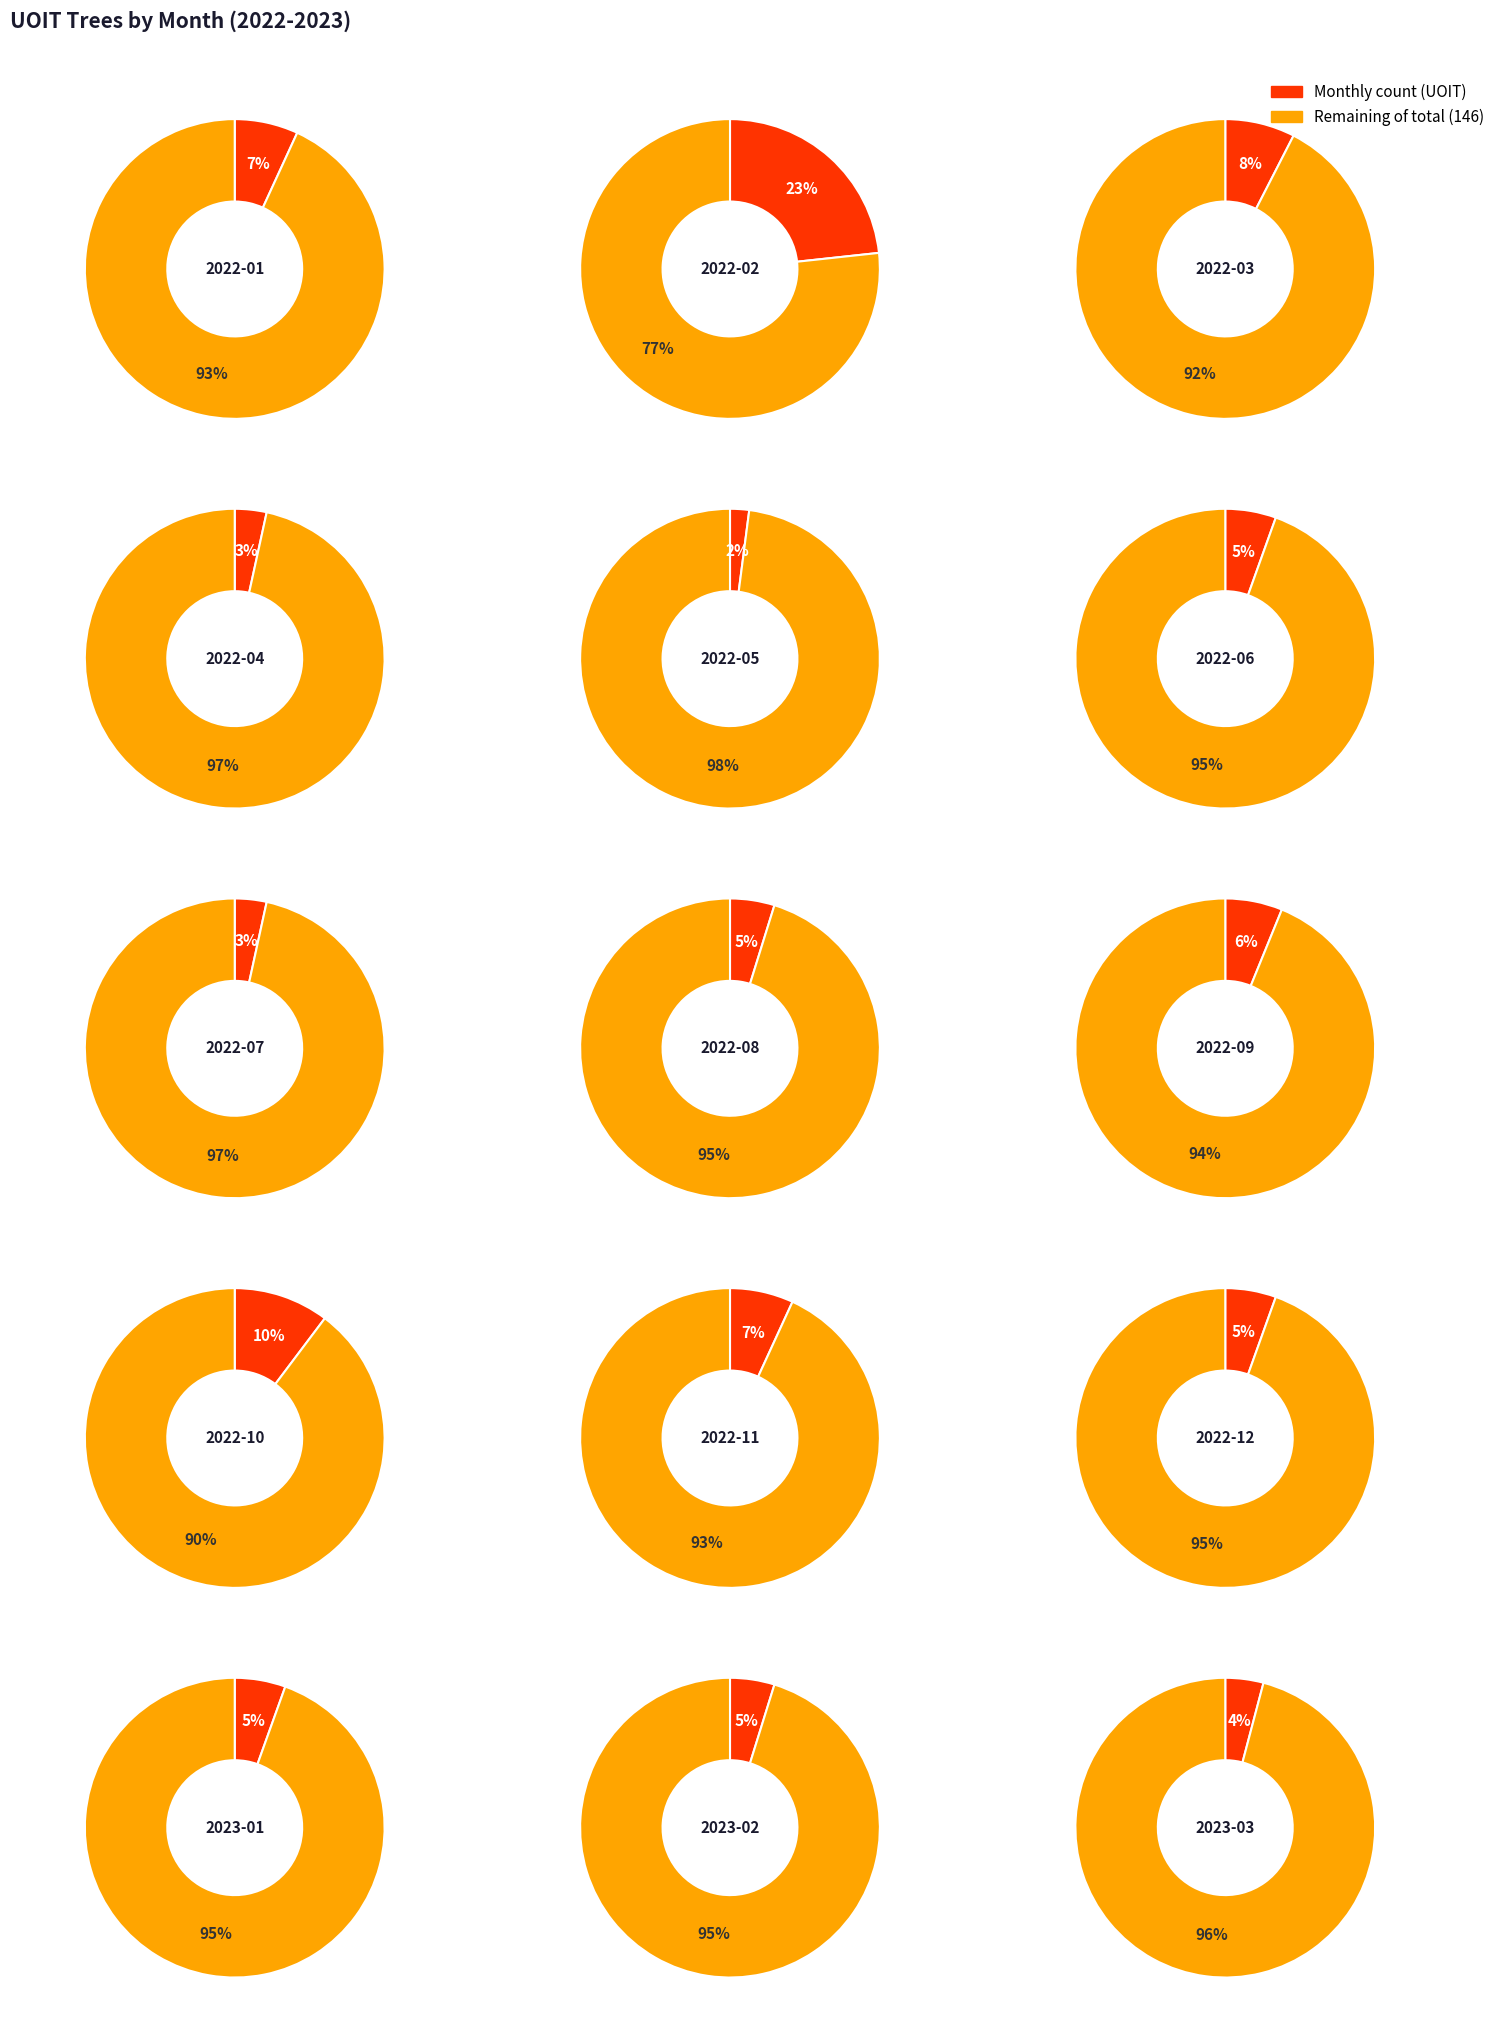

To the nearest percent, what is the combined percentage of 2022-05 and 2022-01?

9%